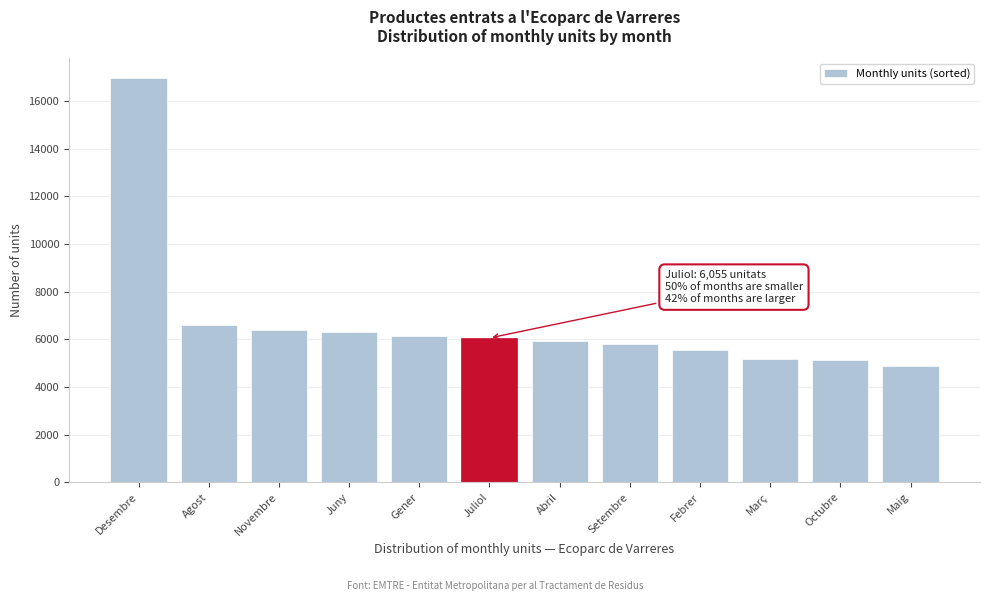

Which has a higher value, Setembre or Maig?

Setembre